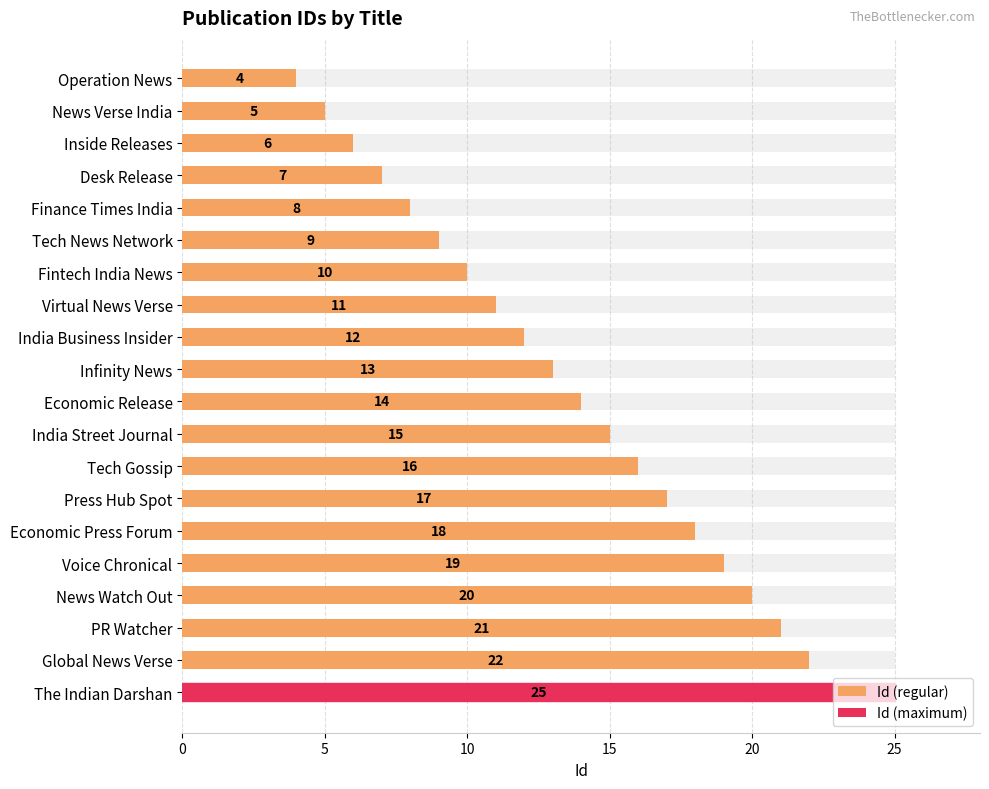

How many data points are less than 14?

10